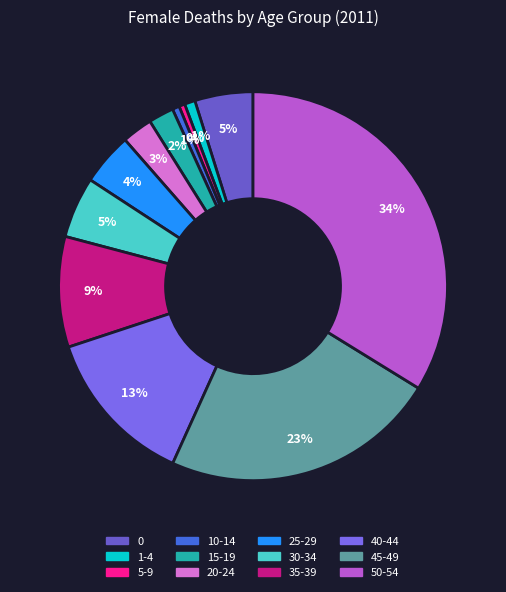

How much of the chart is everything except 20-24?

97.5%